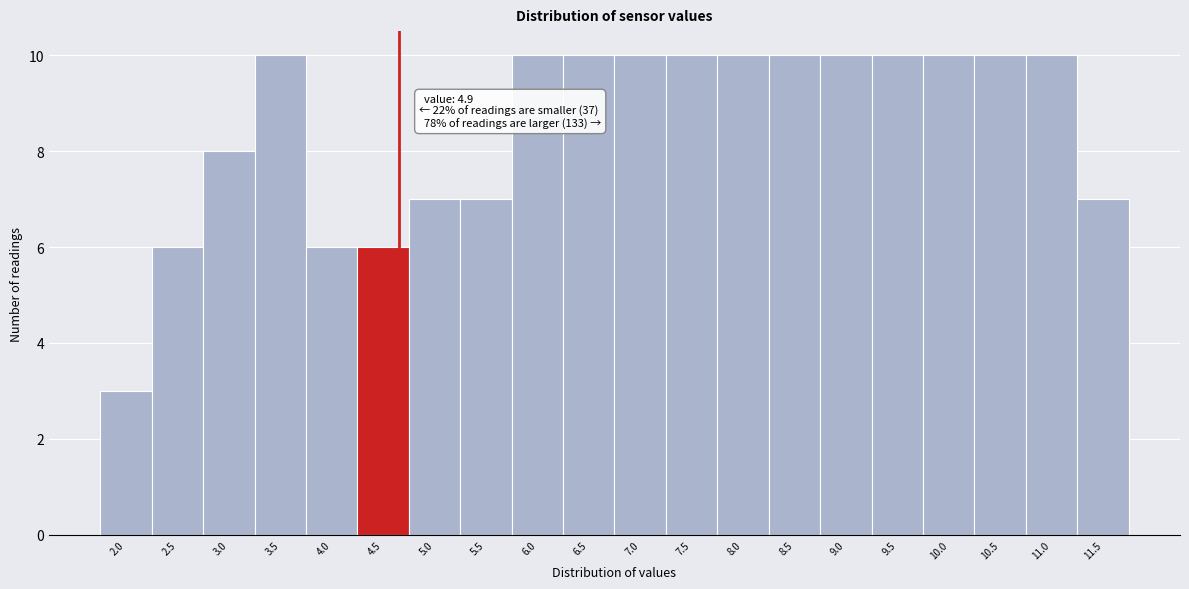

Reading right to left, list all the values displayed in this chart.

11.5=7	11.0=10	10.5=10	10.0=10	9.5=10	9.0=10	8.5=10	8.0=10	7.5=10	7.0=10	6.5=10	6.0=10	5.5=7	5.0=7	4.5=6	4.0=6	3.5=10	3.0=8	2.5=6	2.0=3